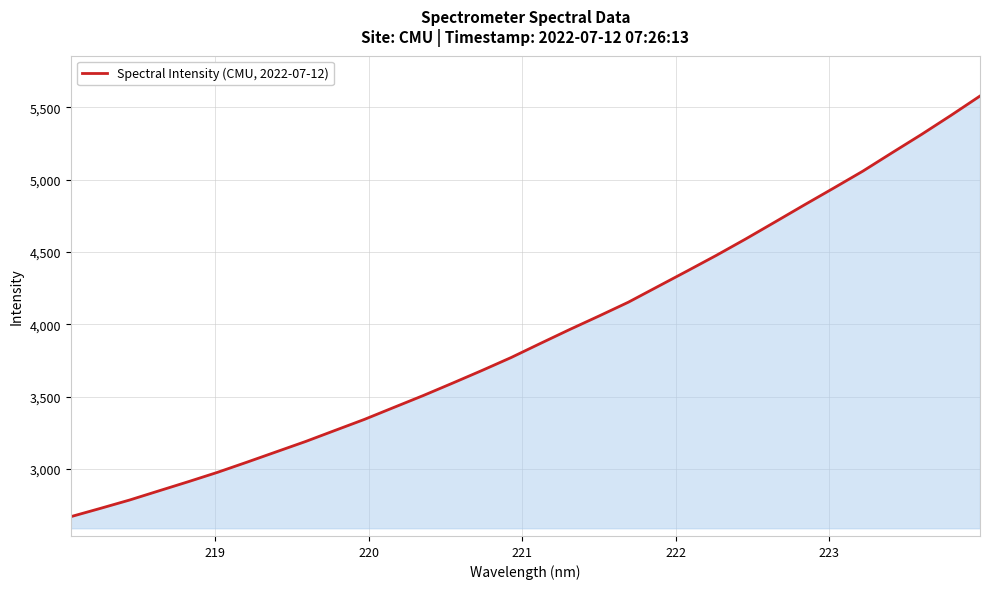

What is the minimum value shown in the chart?

2669.4